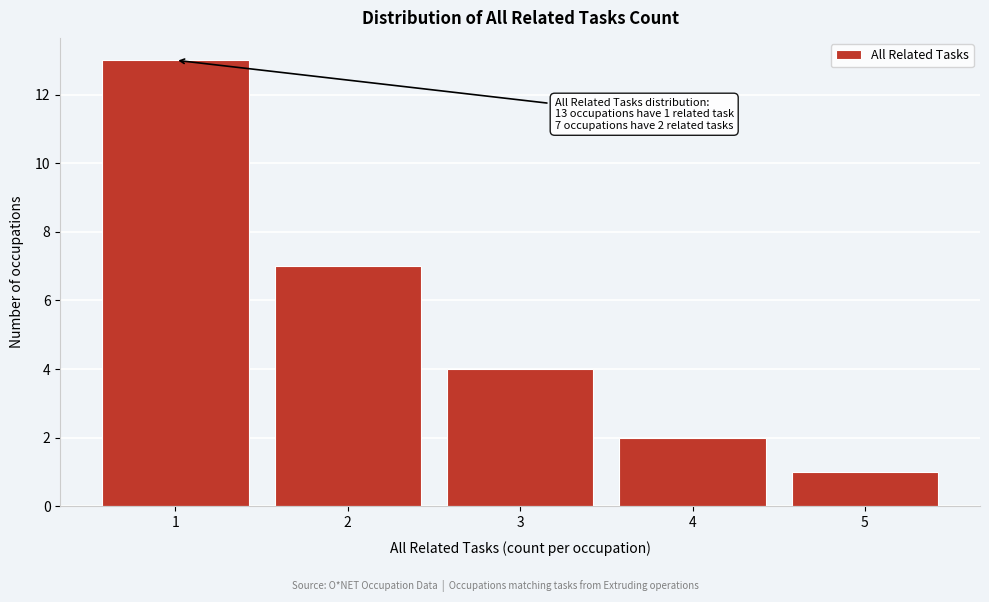

Which range on the x-axis has the tallest bar?

0.5 to 1.5